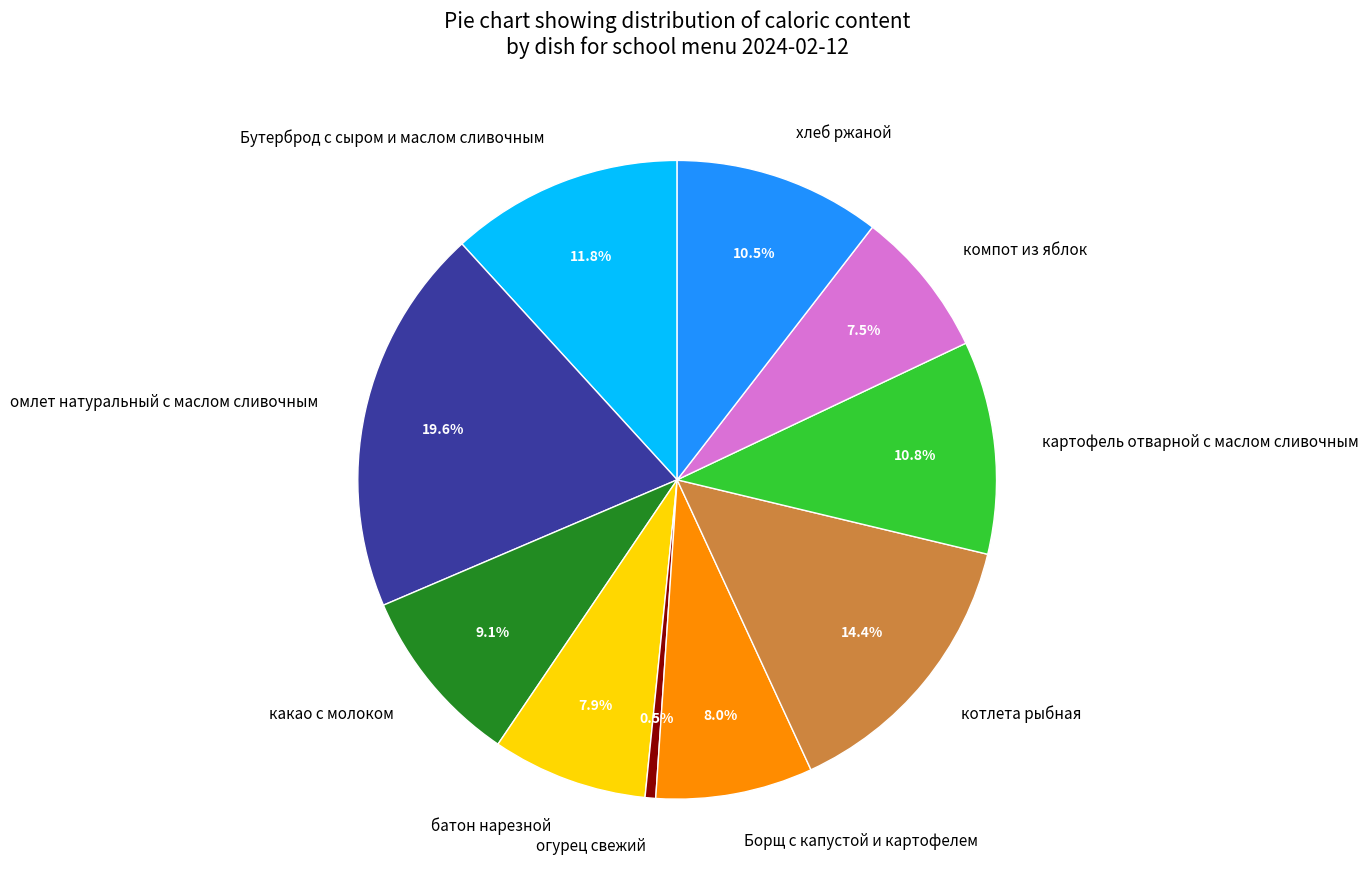

Is there any slice that represents more than half of the pie?

No